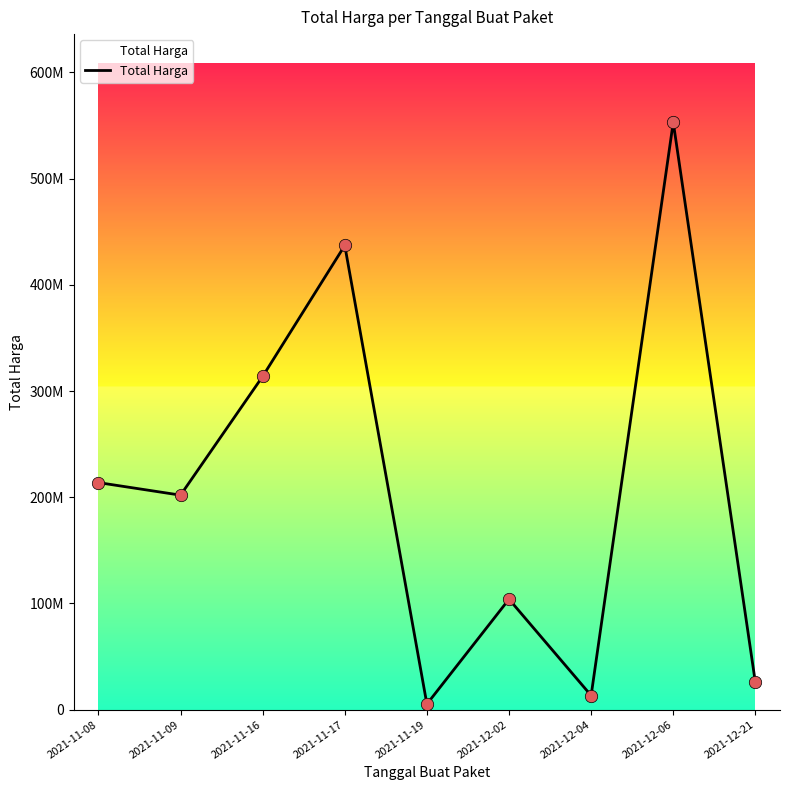

What is the ratio of the value at 2021-11-08 to the value at 2021-12-21?

8.3